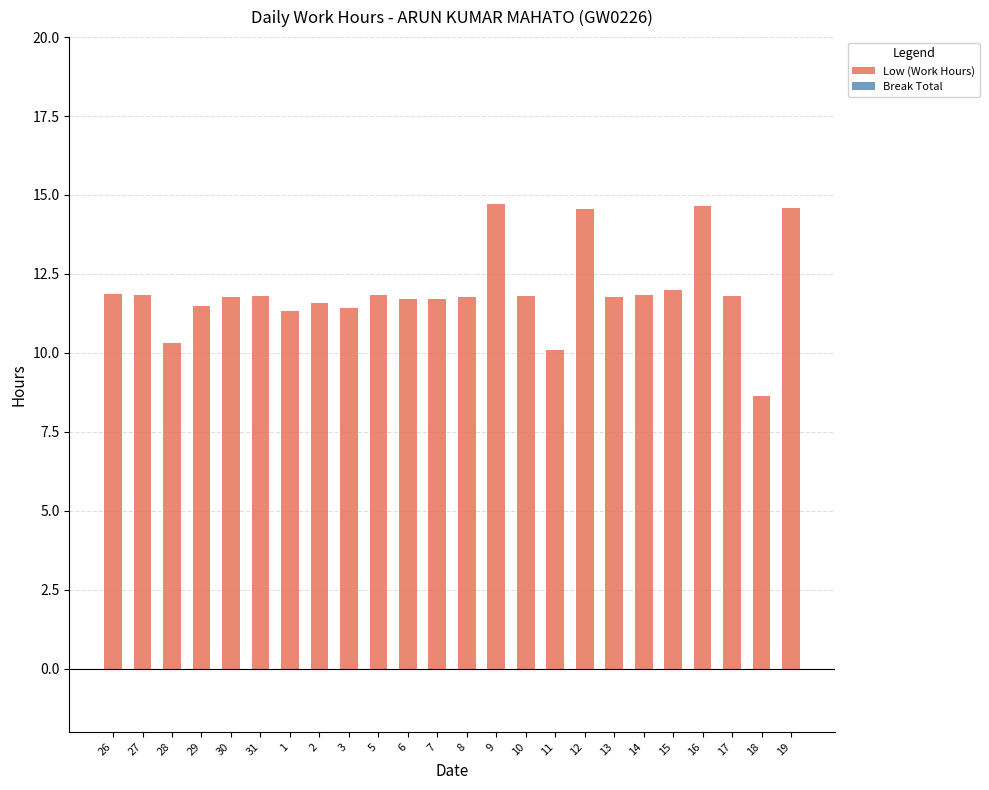

Approximately how many times larger is the value at 30 compared to 8?

1.0